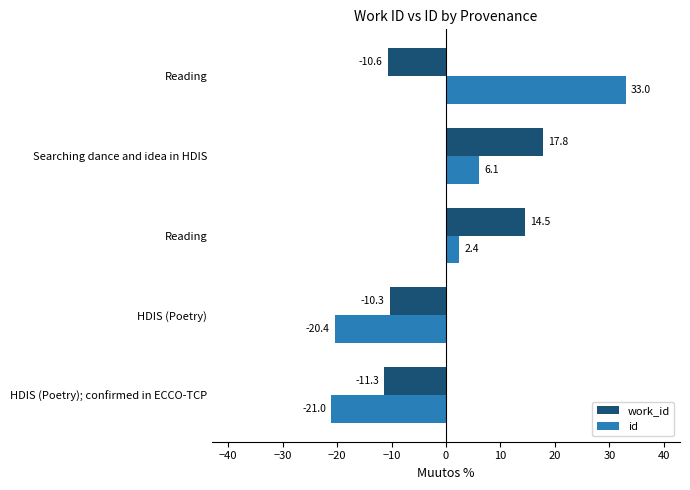

Which series has the largest range (max minus min)?

id